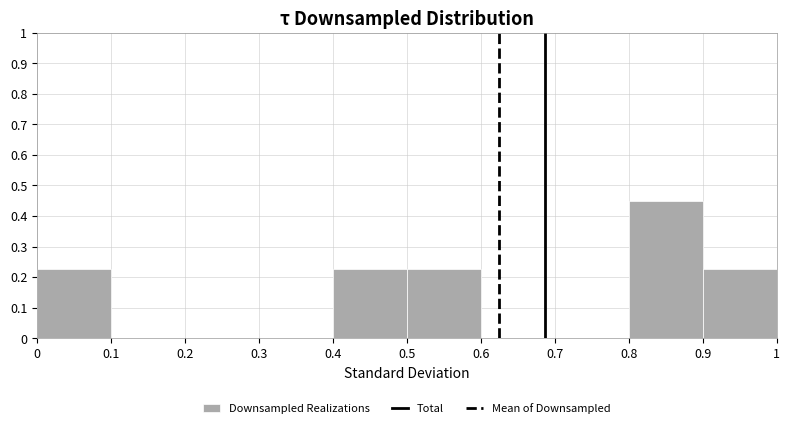

Reading left to right, transcribe this chart: for each bar, give the range it covers on the x-axis and its height. The values are not printed on the chart, so give them approximately, as read against the axis.

0 to 0.1: 0.23
0.1 to 0.2: 0
0.2 to 0.3: 0
0.3 to 0.4: 0
0.4 to 0.5: 0.23
0.5 to 0.6: 0.23
0.6 to 0.7: 0
0.7 to 0.8: 0
0.8 to 0.9: 0.45
0.9 to 1: 0.23